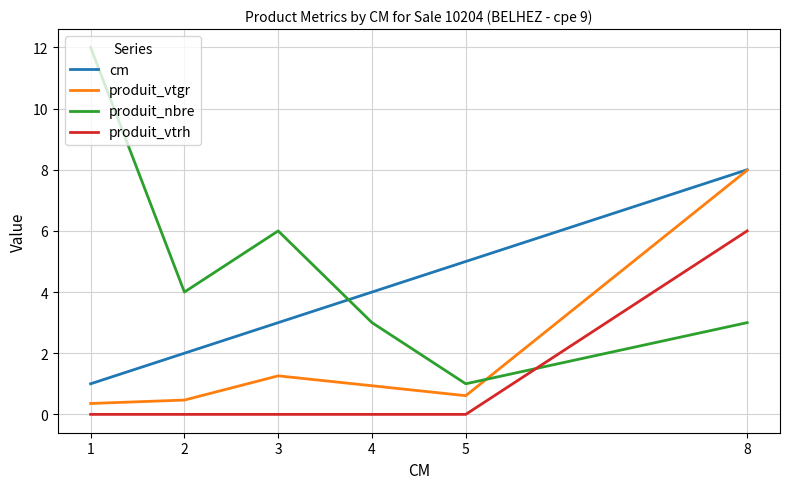

What is the total value across all series at 3?

10.3